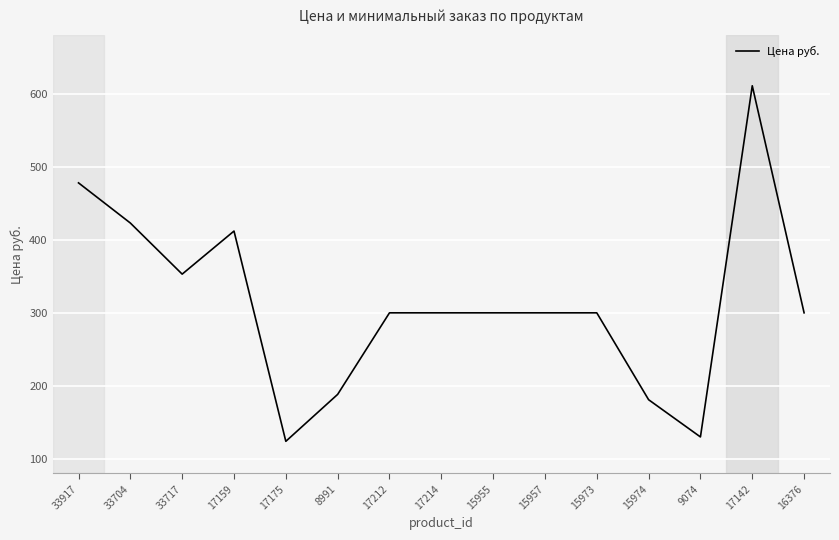

Read the value at 15974.

181.0